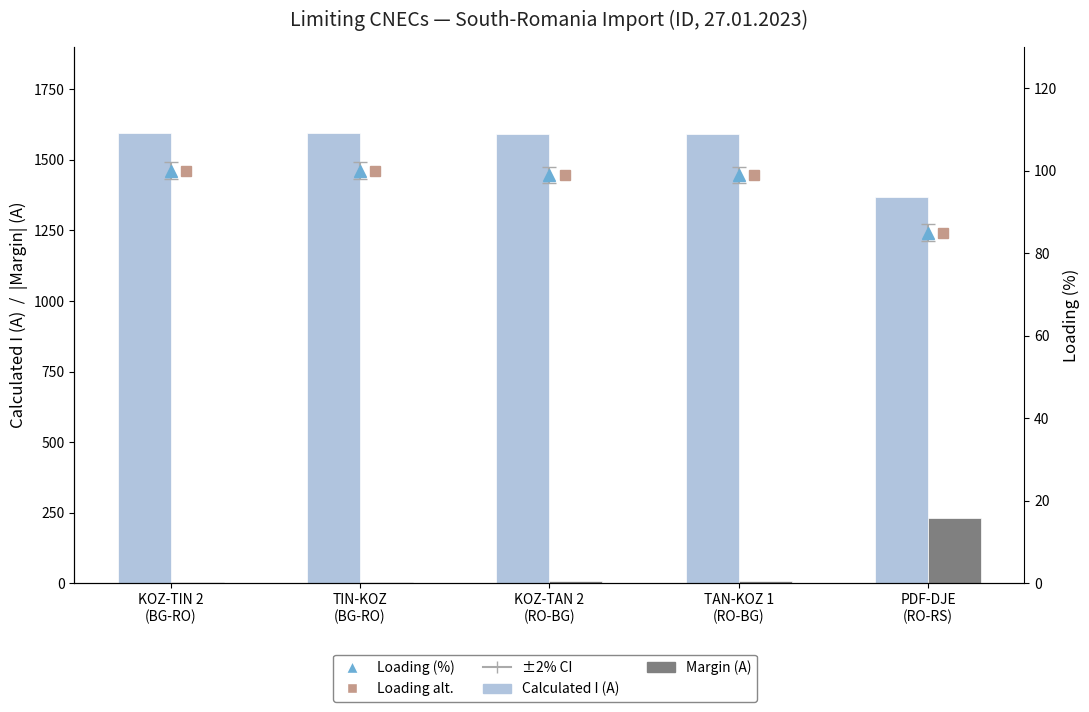

What is the total value across all series at PDF-DJE
(RO-RS)?

1771